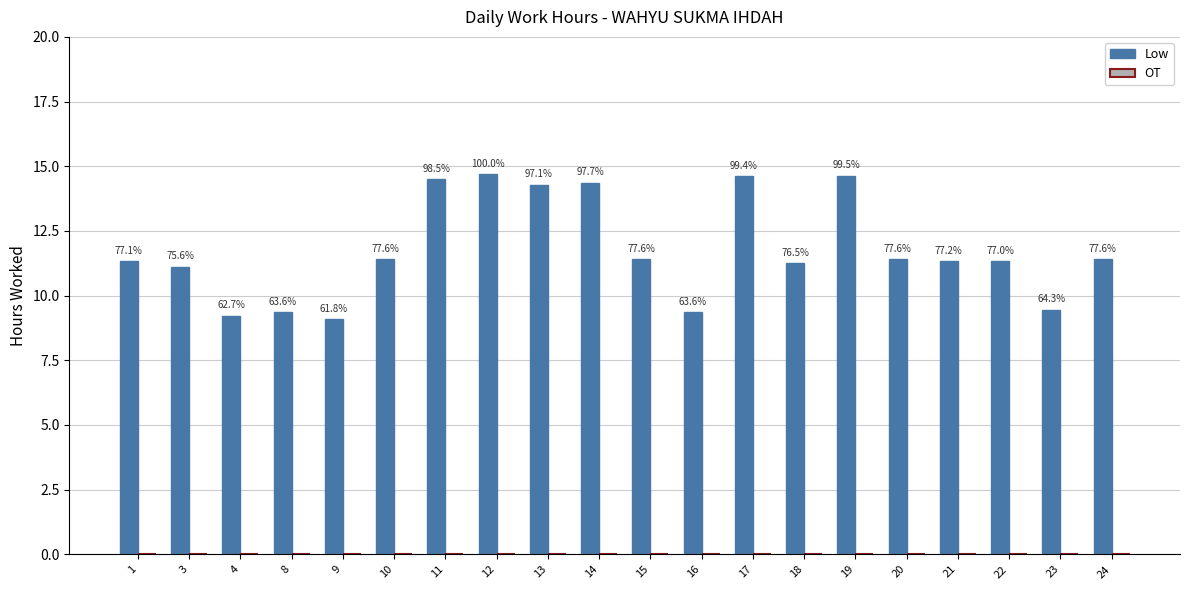

Are the bars horizontal?

No